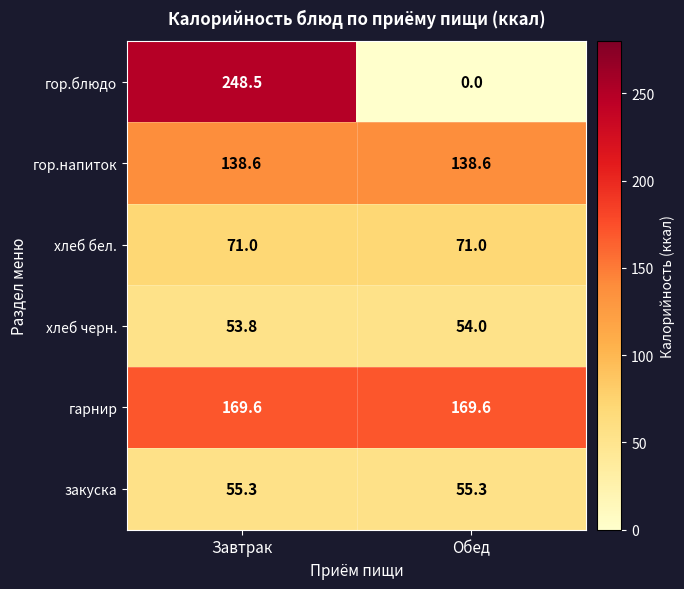

Reading left to right, transcribe all the data shown in this chart.

гор.блюдо: Завтрак=248.5	Обед=0.0
гор.напиток: Завтрак=138.6	Обед=138.6
хлеб бел.: Завтрак=71.0	Обед=71.0
хлеб черн.: Завтрак=53.8	Обед=54.0
гарнир: Завтрак=169.6	Обед=169.6
закуска: Завтрак=55.3	Обед=55.3